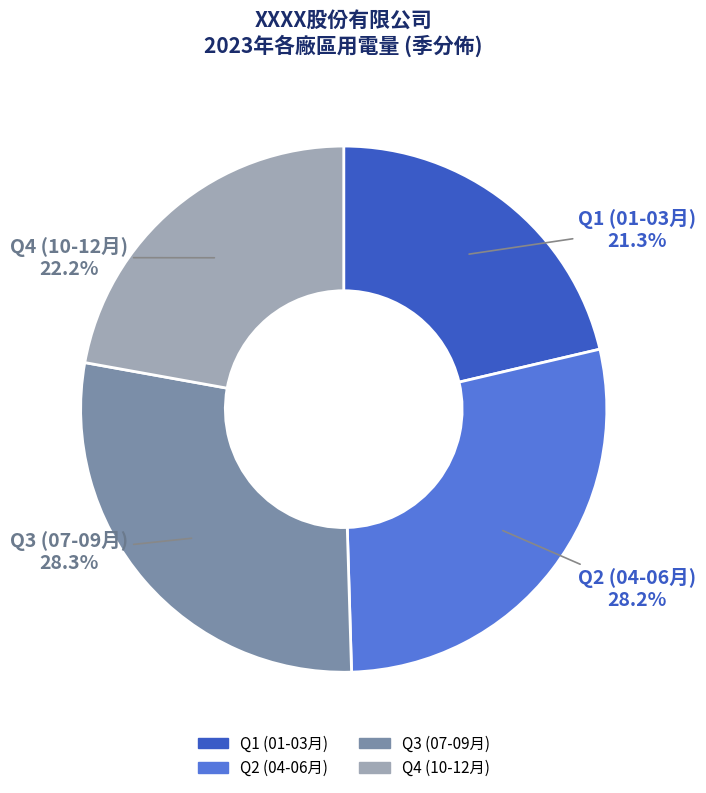

Is there a majority slice in this chart?

No